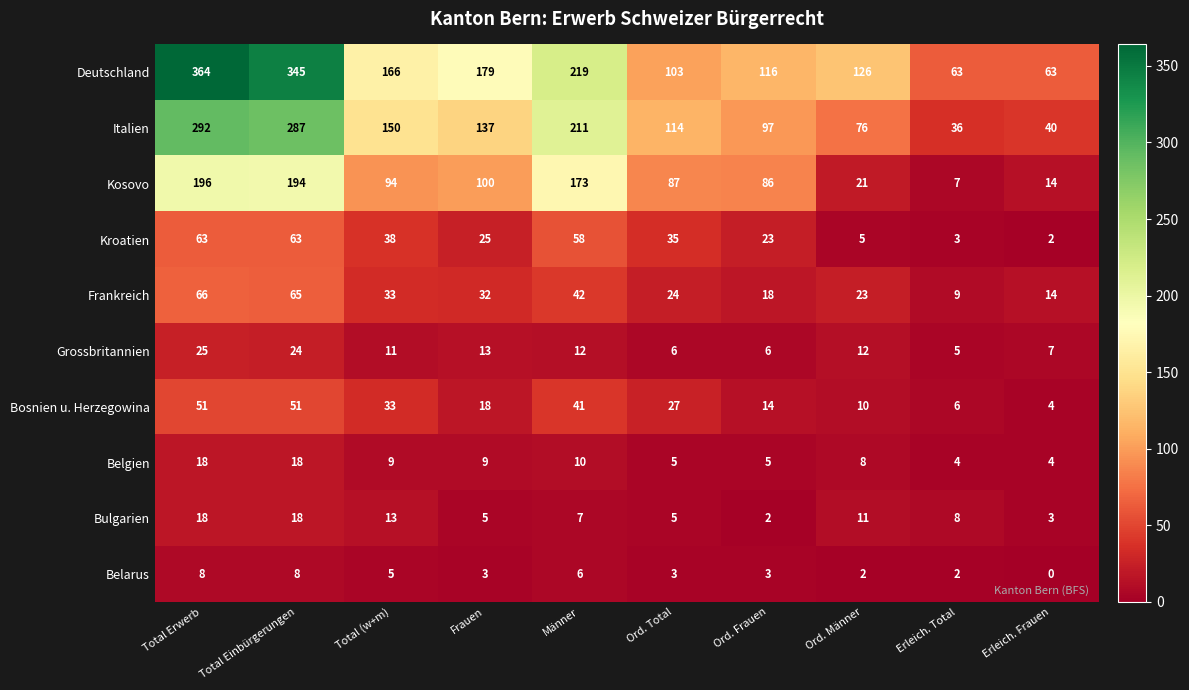

What is the approximate value of Grossbritannien at Männer, to the nearest 5?

10